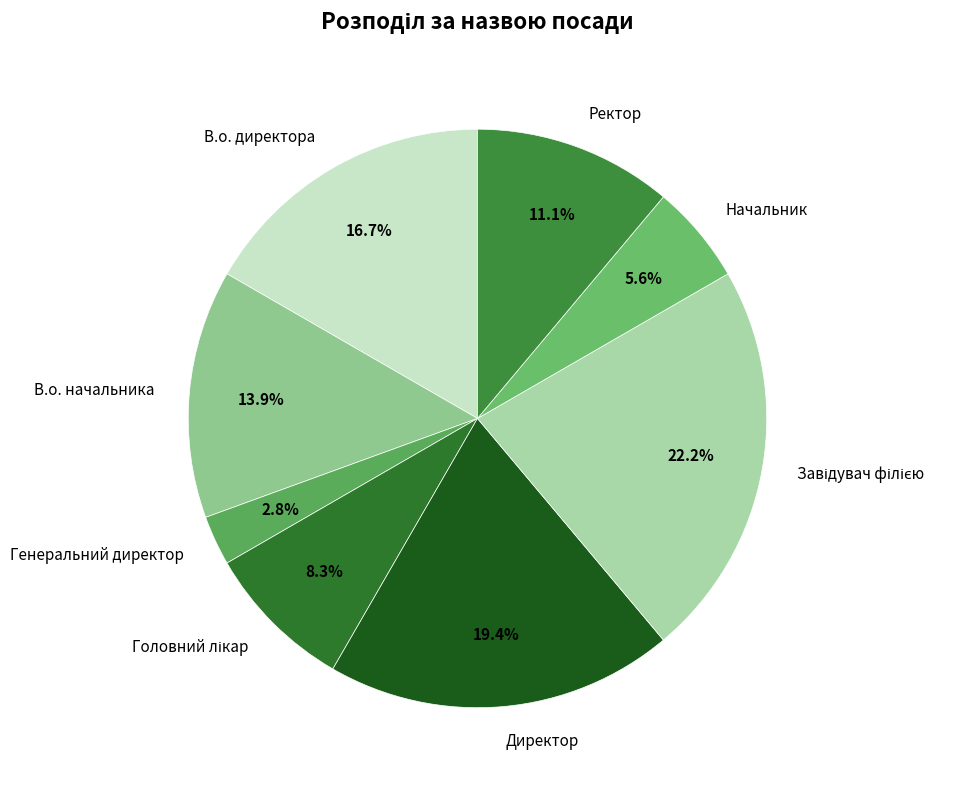

Is the sum of Генеральний директор and Директор greater than half?

No